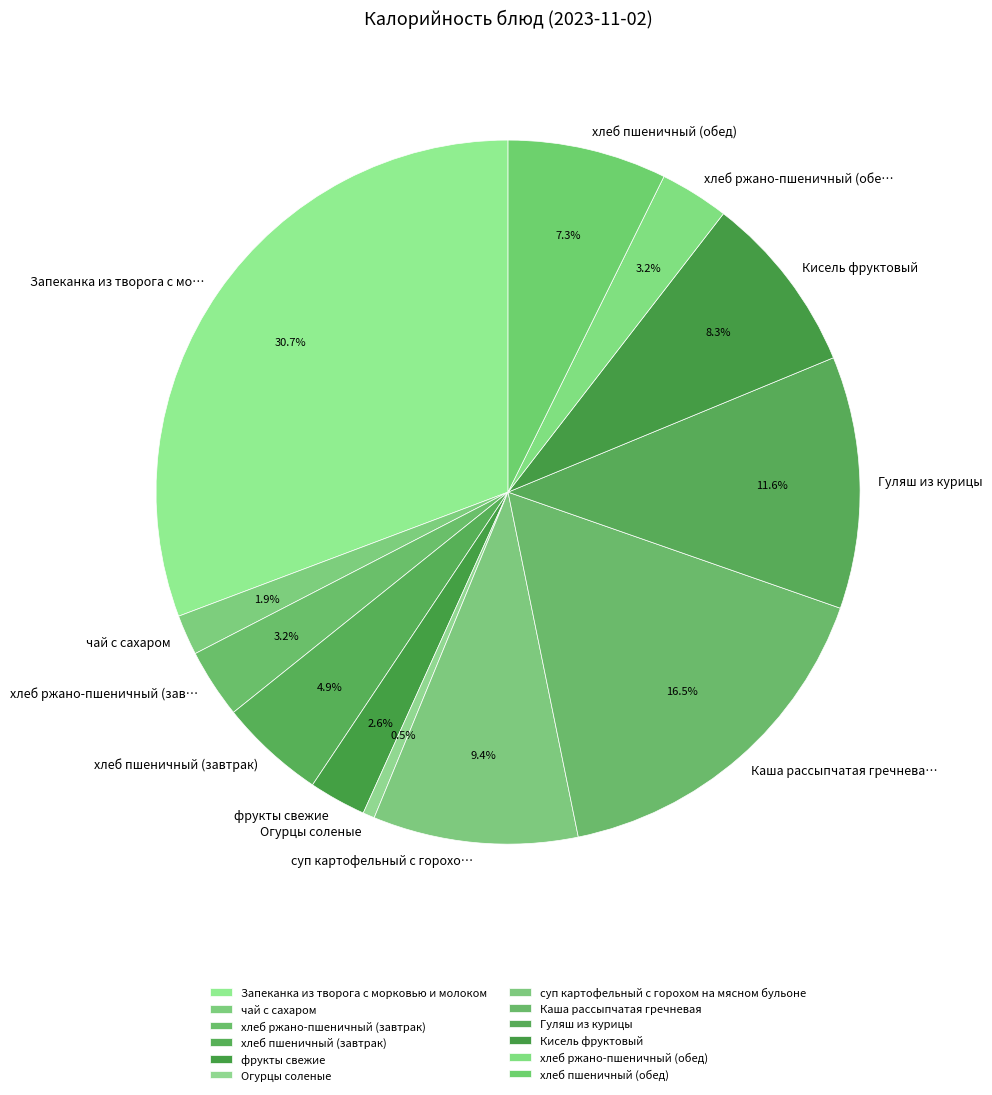

What is the total percentage of суп картофельный с горохом на мясном бульоне and Кисель фруктовый?

17.7%